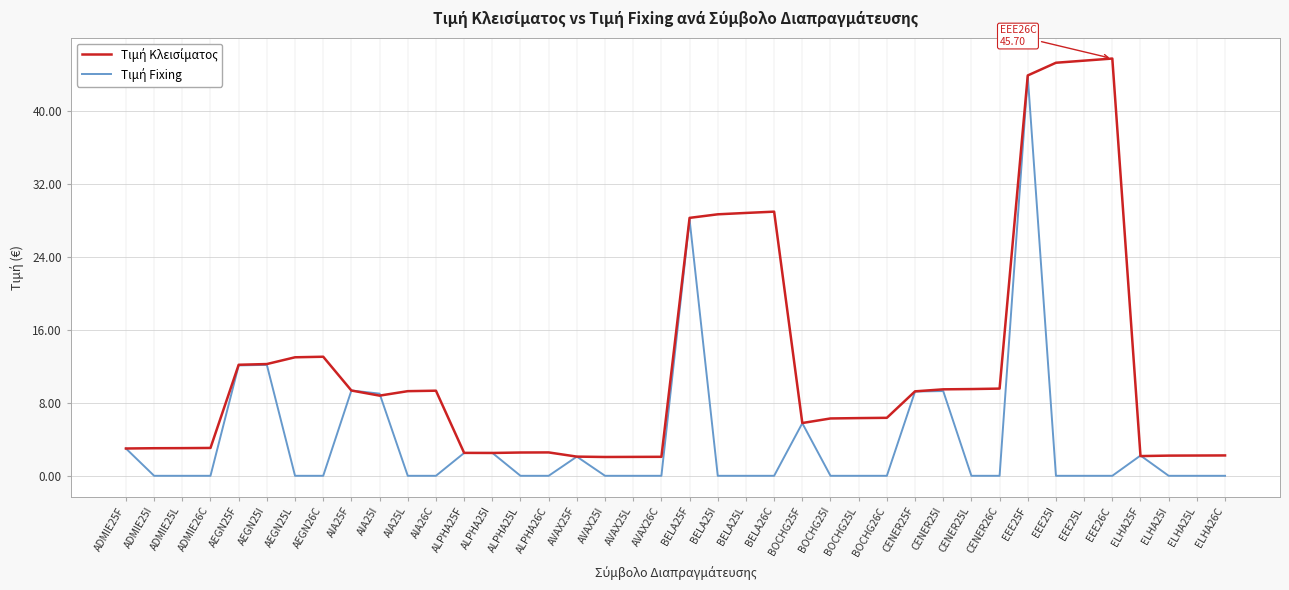

What is the maximum value shown in the chart?

45.7